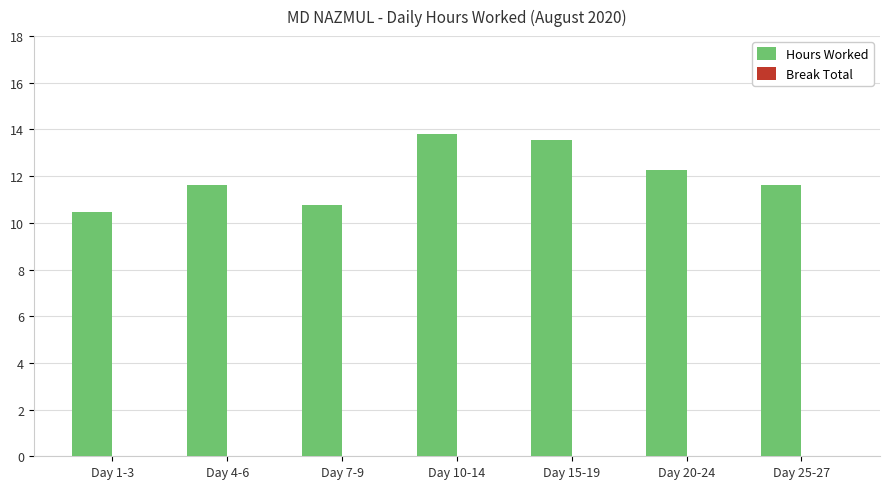

Count the values in the range 10 to 13.

5